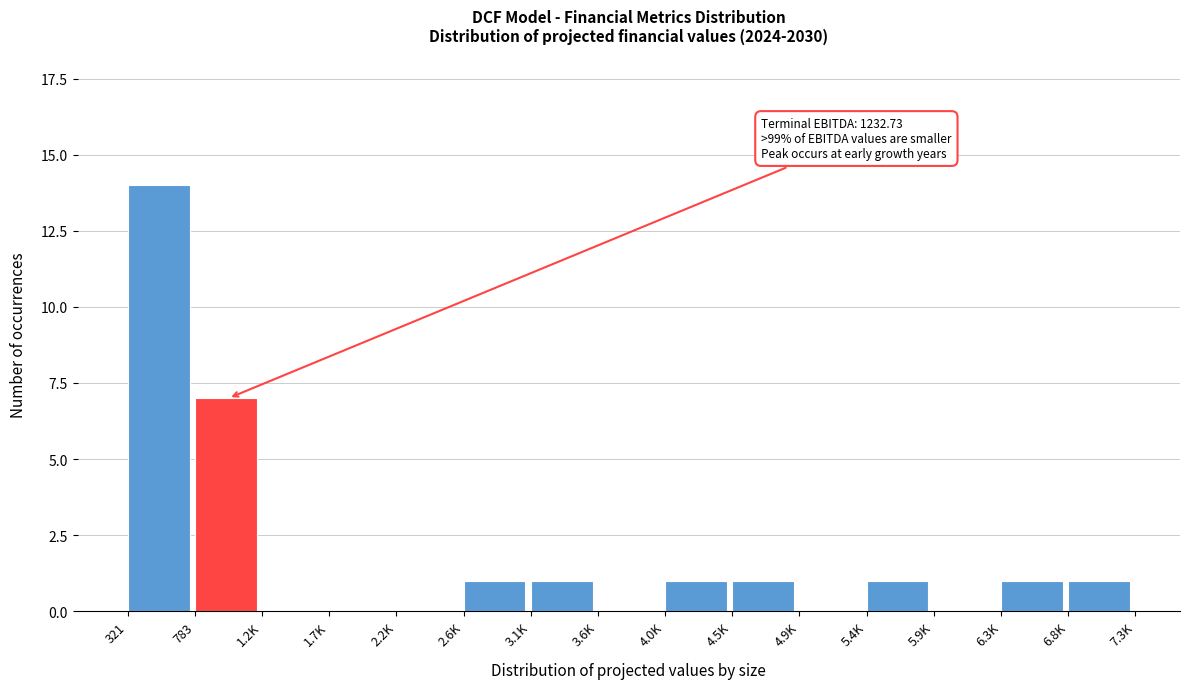

Reading left to right, transcribe all the data shown in this chart.

321=14	783=7	1.2K=0	1.7K=0	2.2K=0	2.6K=1	3.1K=1	3.6K=0	4.0K=1	4.5K=1	4.9K=0	5.4K=1	5.9K=0	6.3K=1	6.8K=1